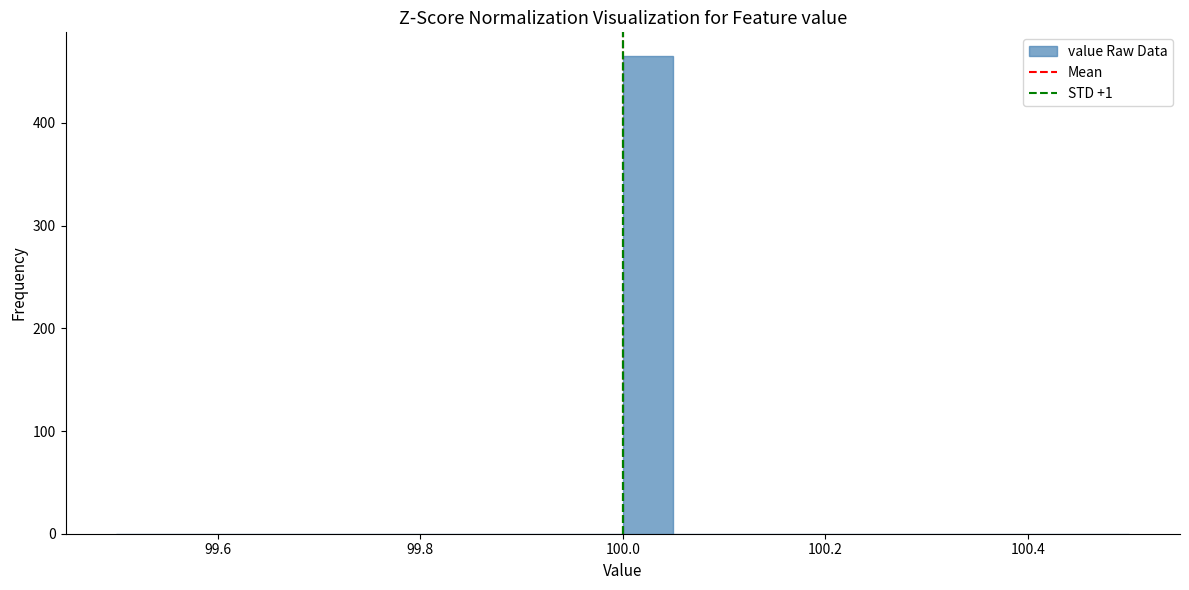

Around what value on the x-axis is the tallest bar? Give the approximate position of its centre, as read against the axis.

100.02